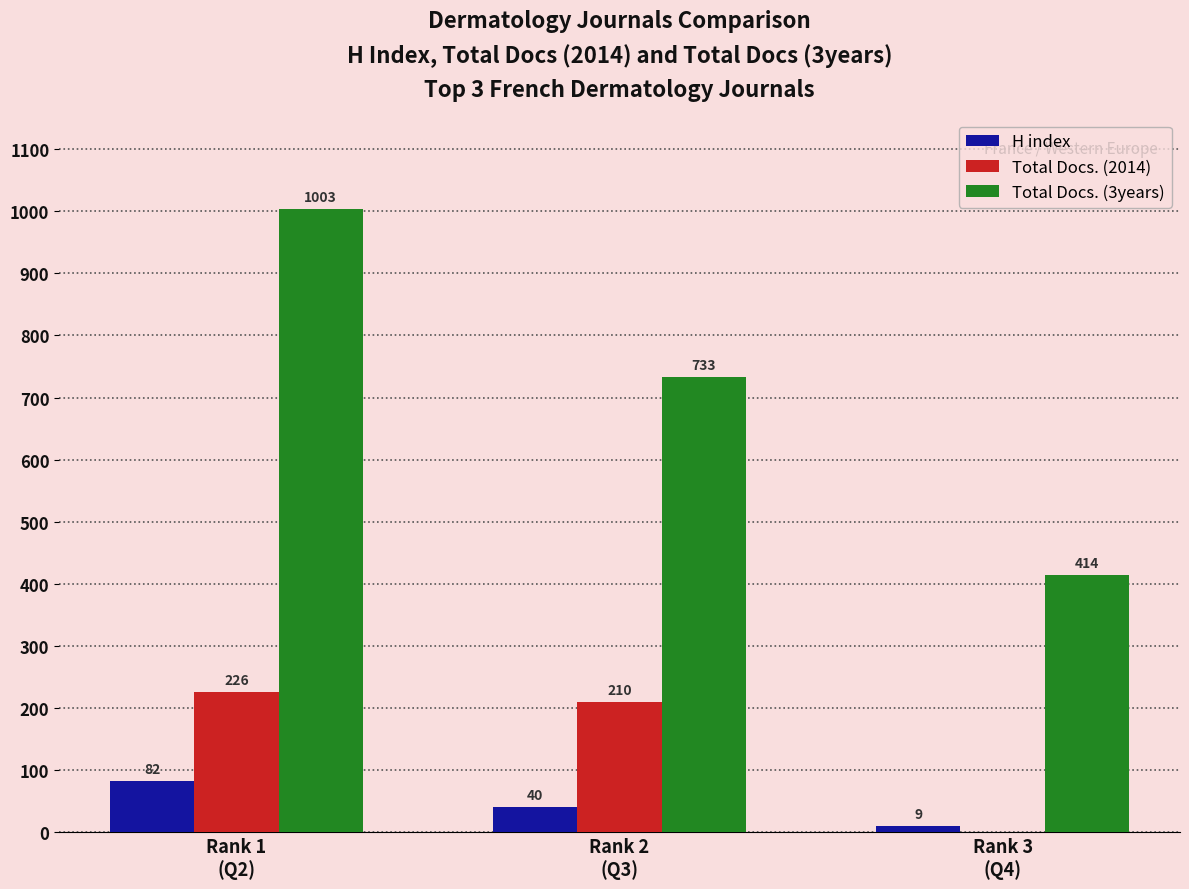

Where is Total Docs. (3years) nearest to the value 708?

Rank 2
(Q3)